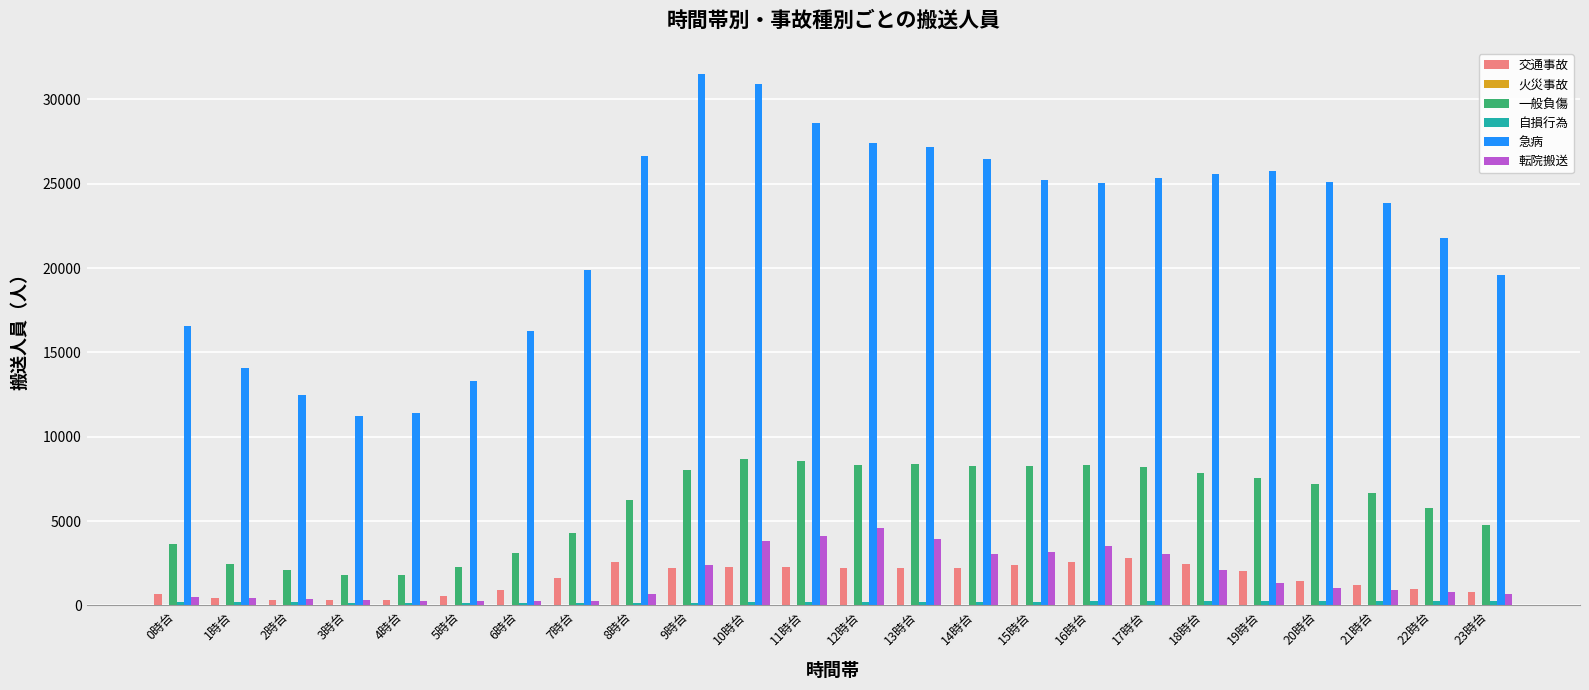

What is the sum of all 交通事故 values?

38034